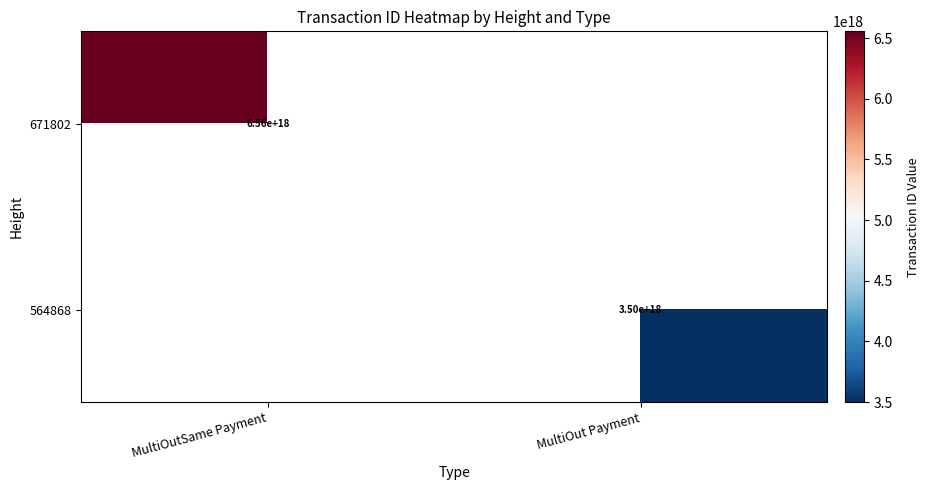

Is it true that 564868 equals 4645530263073872896 at MultiOut Payment?

False